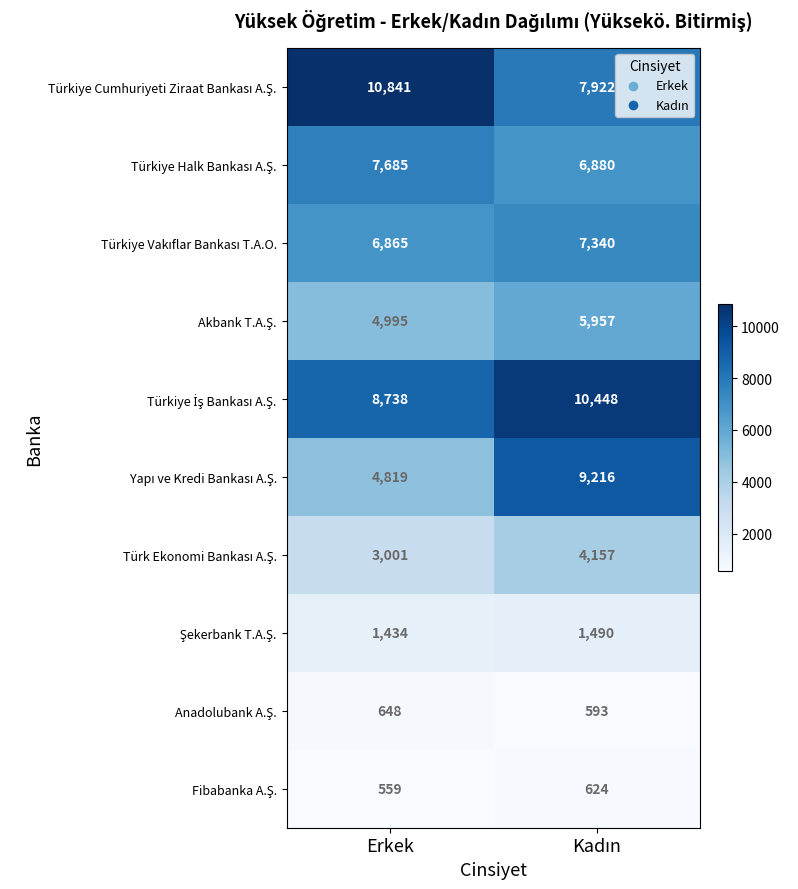

What is the smallest value displayed?

559